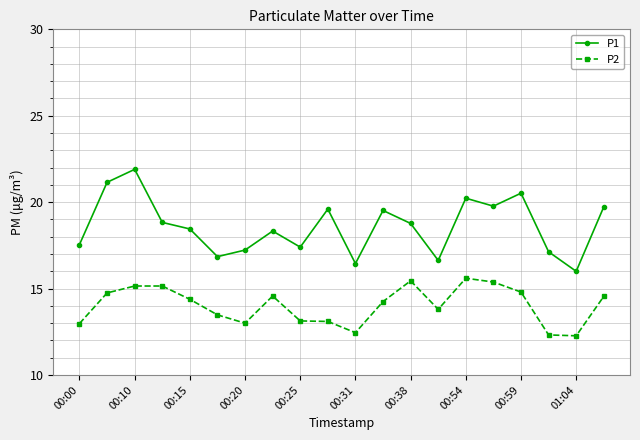

How many data points in P1 are above 18?

12